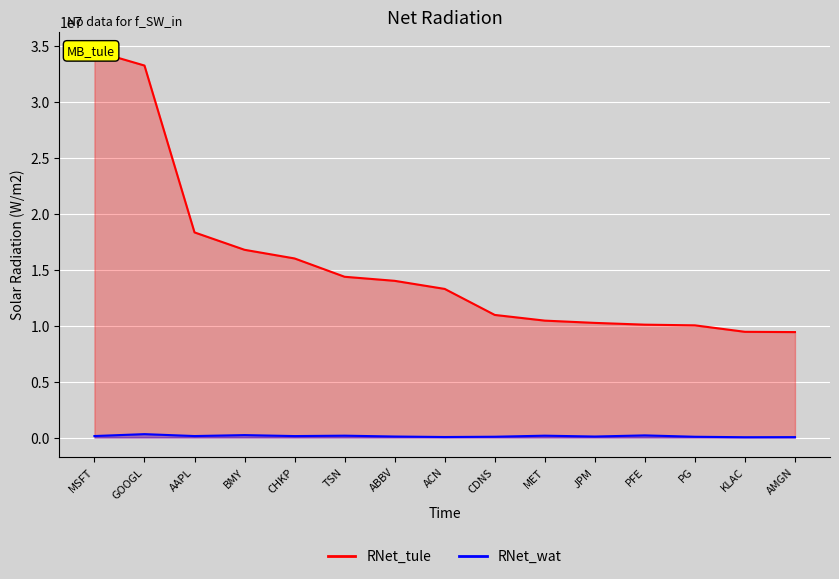

How many lines are shown in the chart?

2